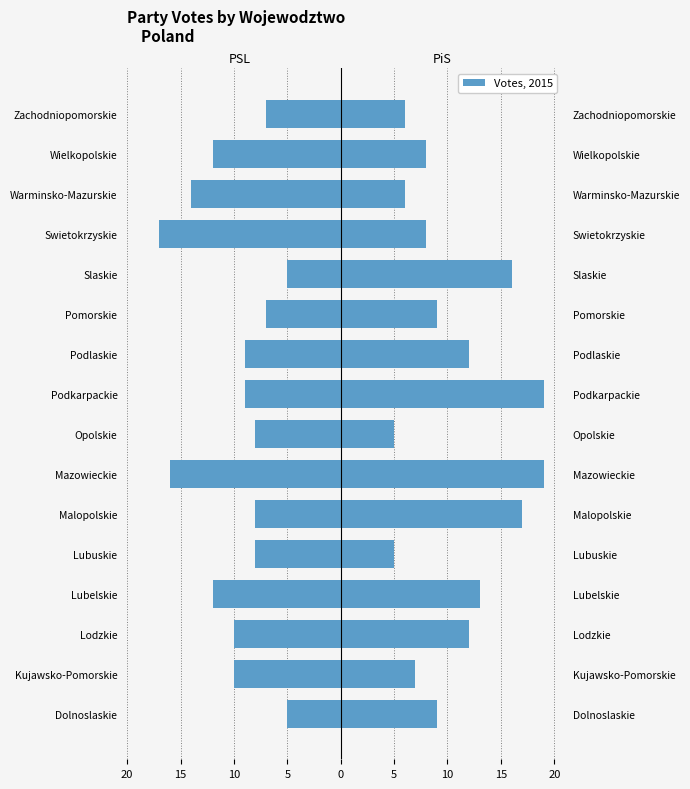

How many groups of bars are there?

16